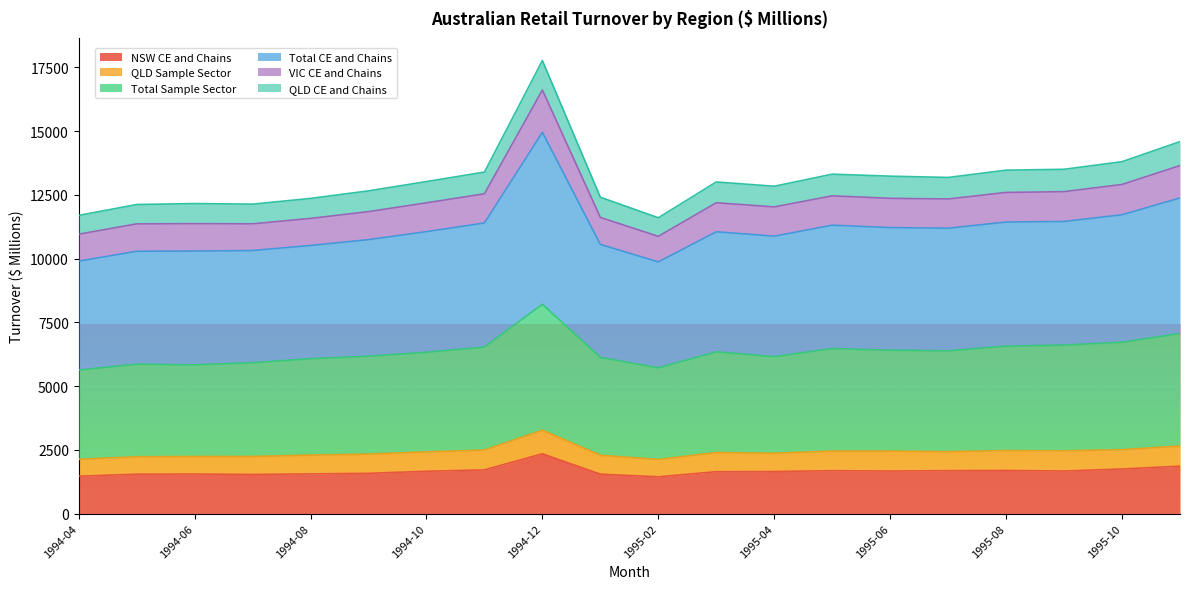

What is the highest value of the NSW CE and Chains series?

2343.8